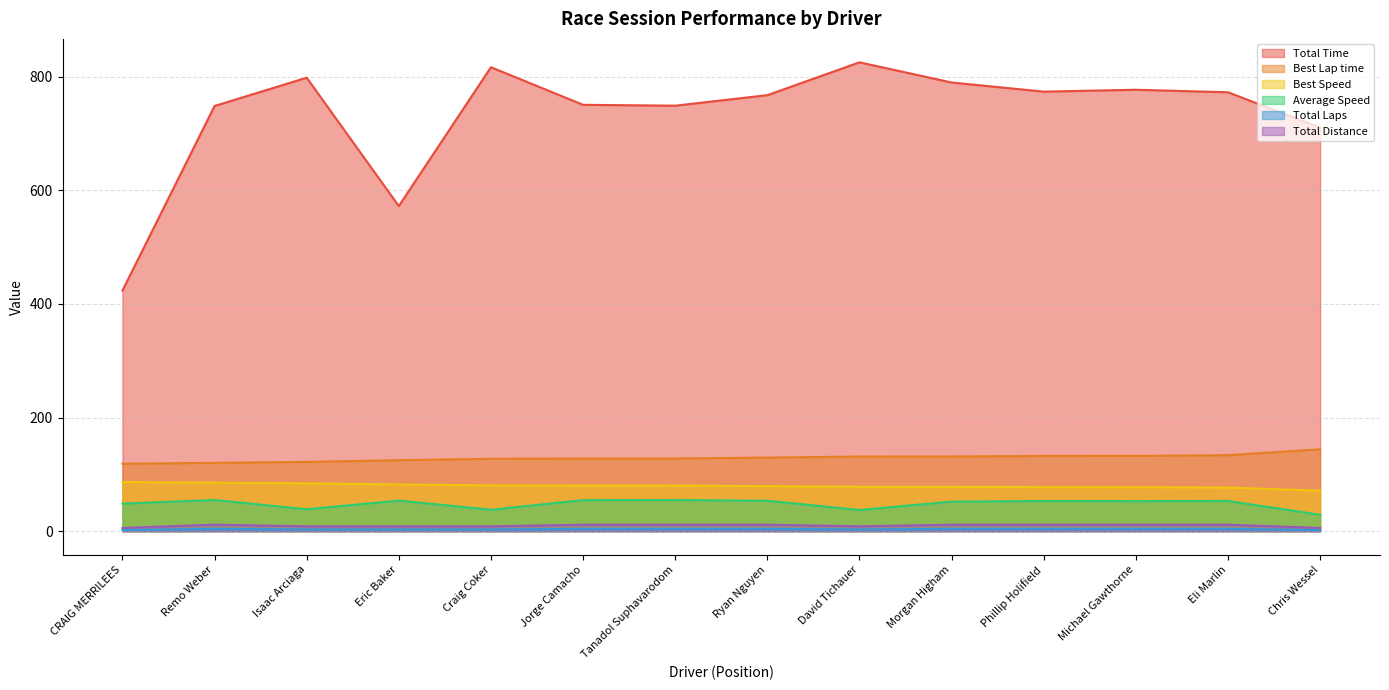

What are all the series names shown in the legend?

Total Time, Best Lap time, Best Speed, Average Speed, Total Laps, Total Distance